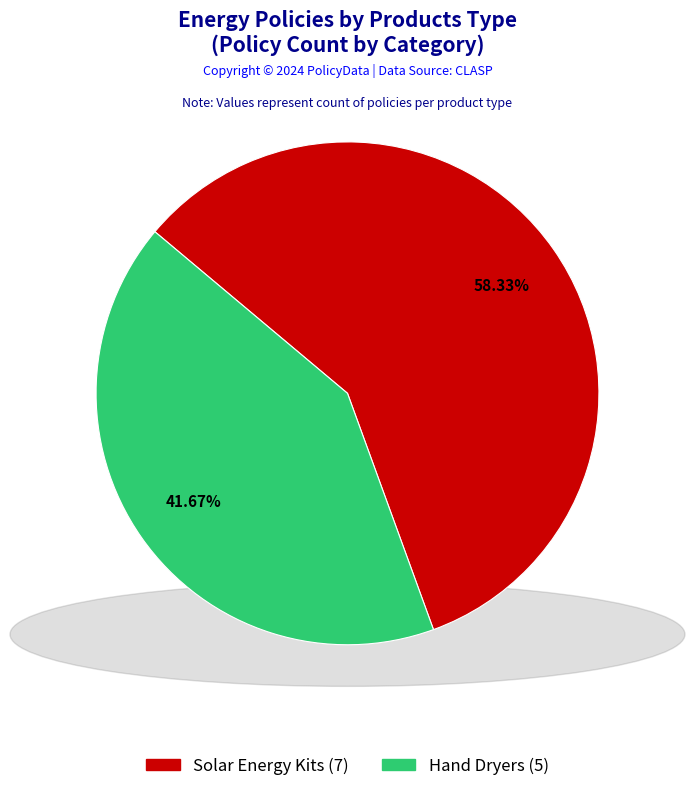

Does any single category account for the majority?

Yes